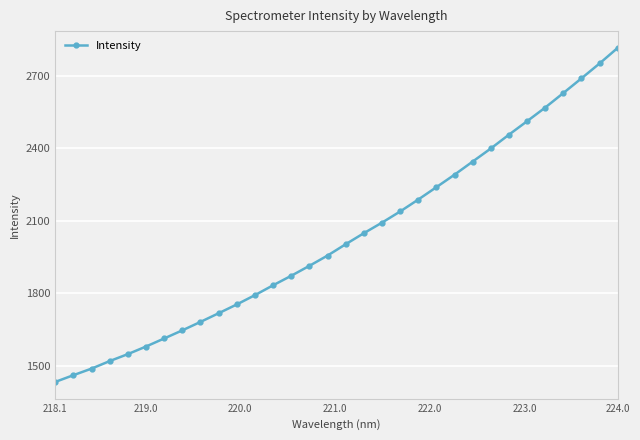

How many lines are shown in the chart?

1